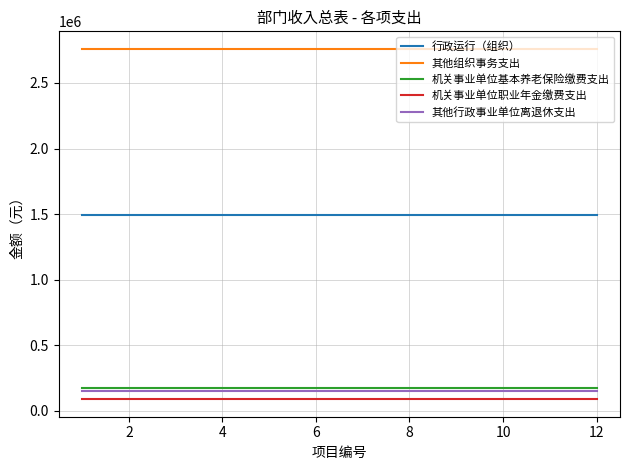

True or false: 机关事业单位职业年金缴费支出 and 其他组织事务支出 intersect in this chart.

False